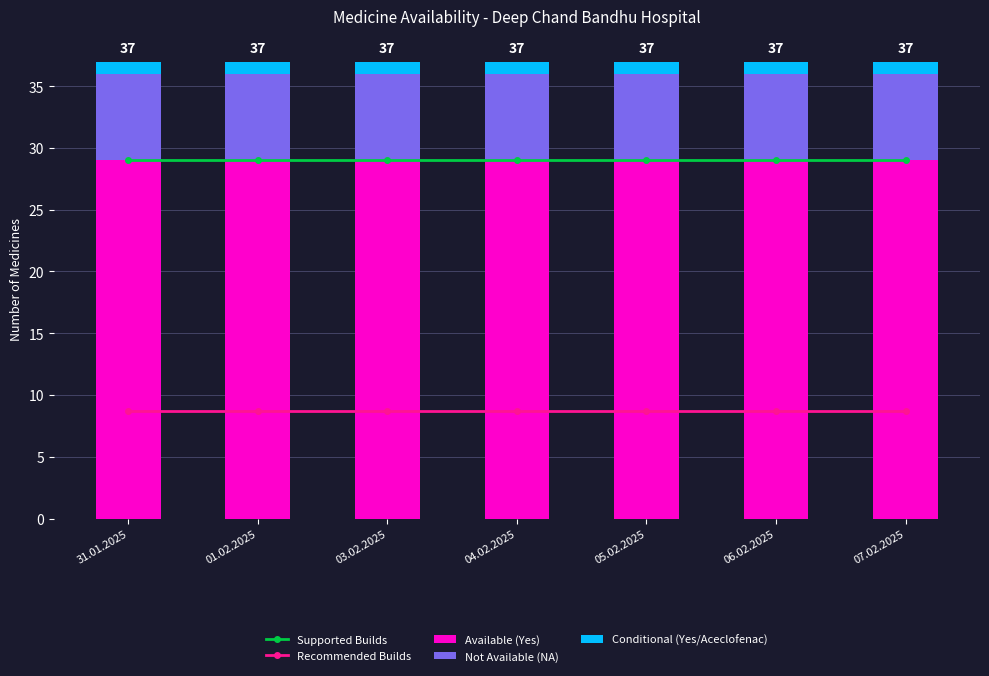

How many groups of bars are there?

7